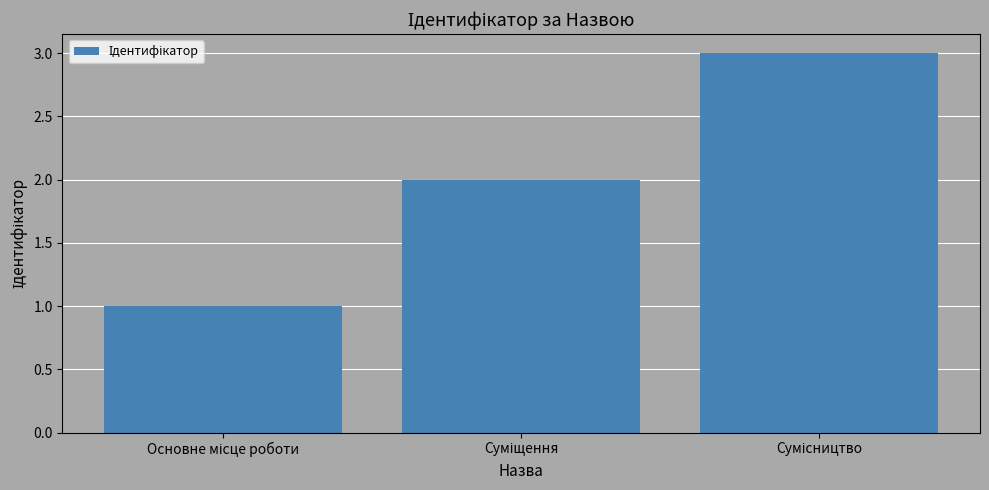

What is the greatest value displayed?

3